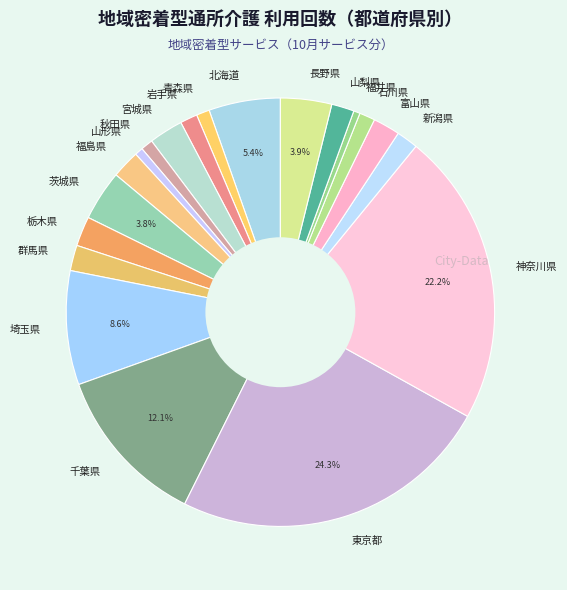

How many segments does this pie chart have?

20